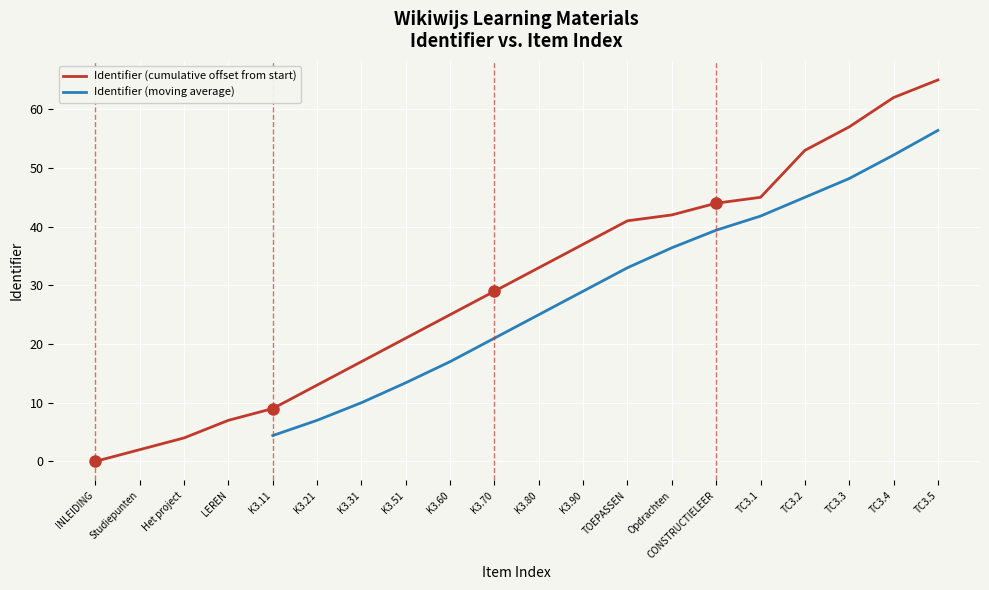

How many values are below 33?

10